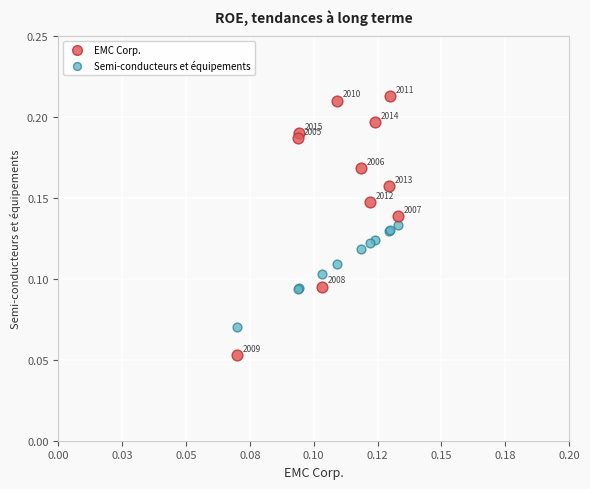

Which series contains the highest Y value?

EMC Corp.